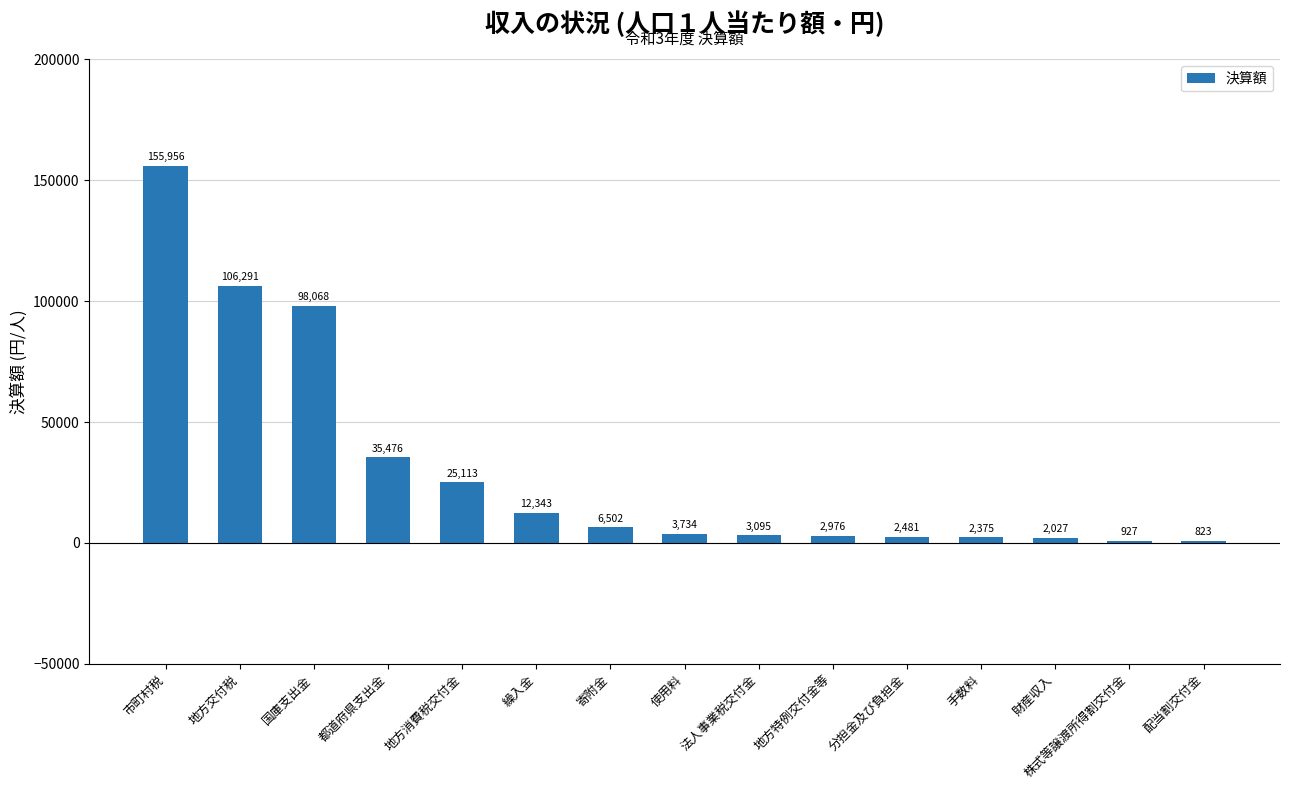

What is the ratio of the value at 国庫支出金 to the value at 配当割交付金?

119.2